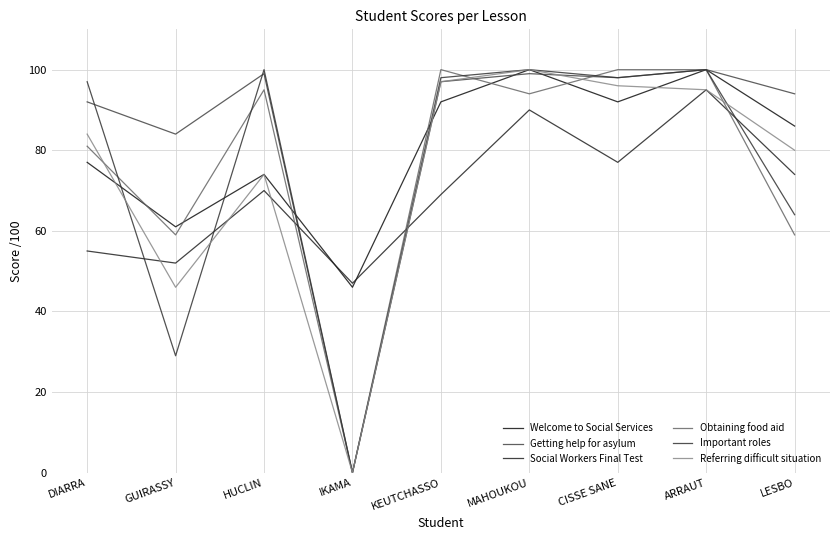

What is the spread (max minus min) of values at MAHOUKOU?

10